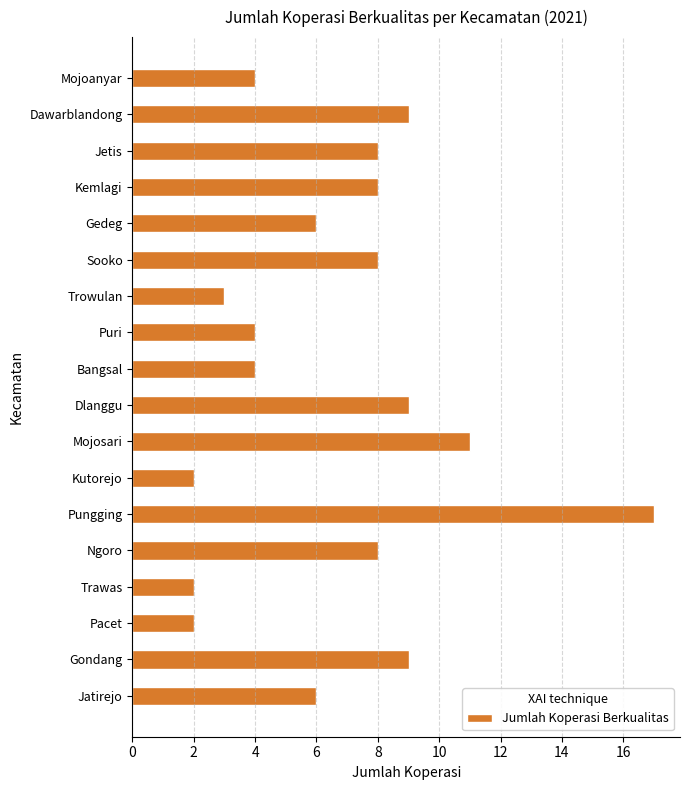

What is the difference between the maximum and minimum values?

15